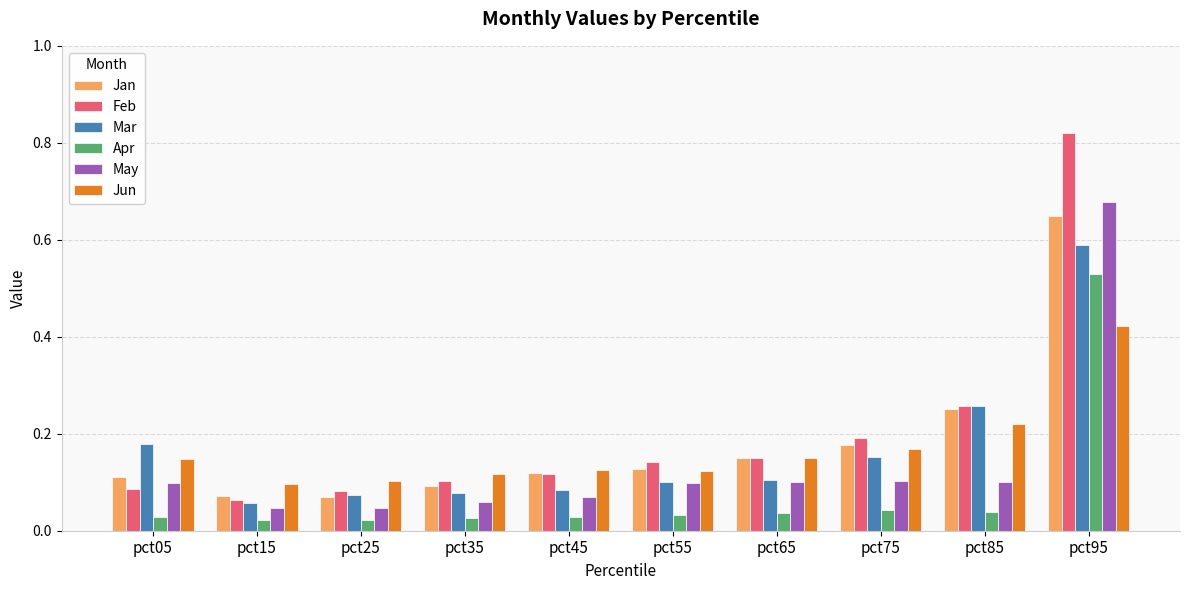

How many bars are there in each group?

6